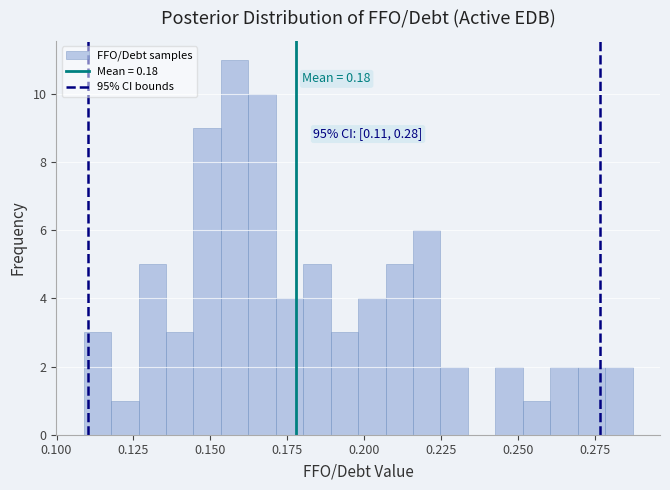

Read against the x-axis, roughly where is the centre of the tallest bar?

0.160